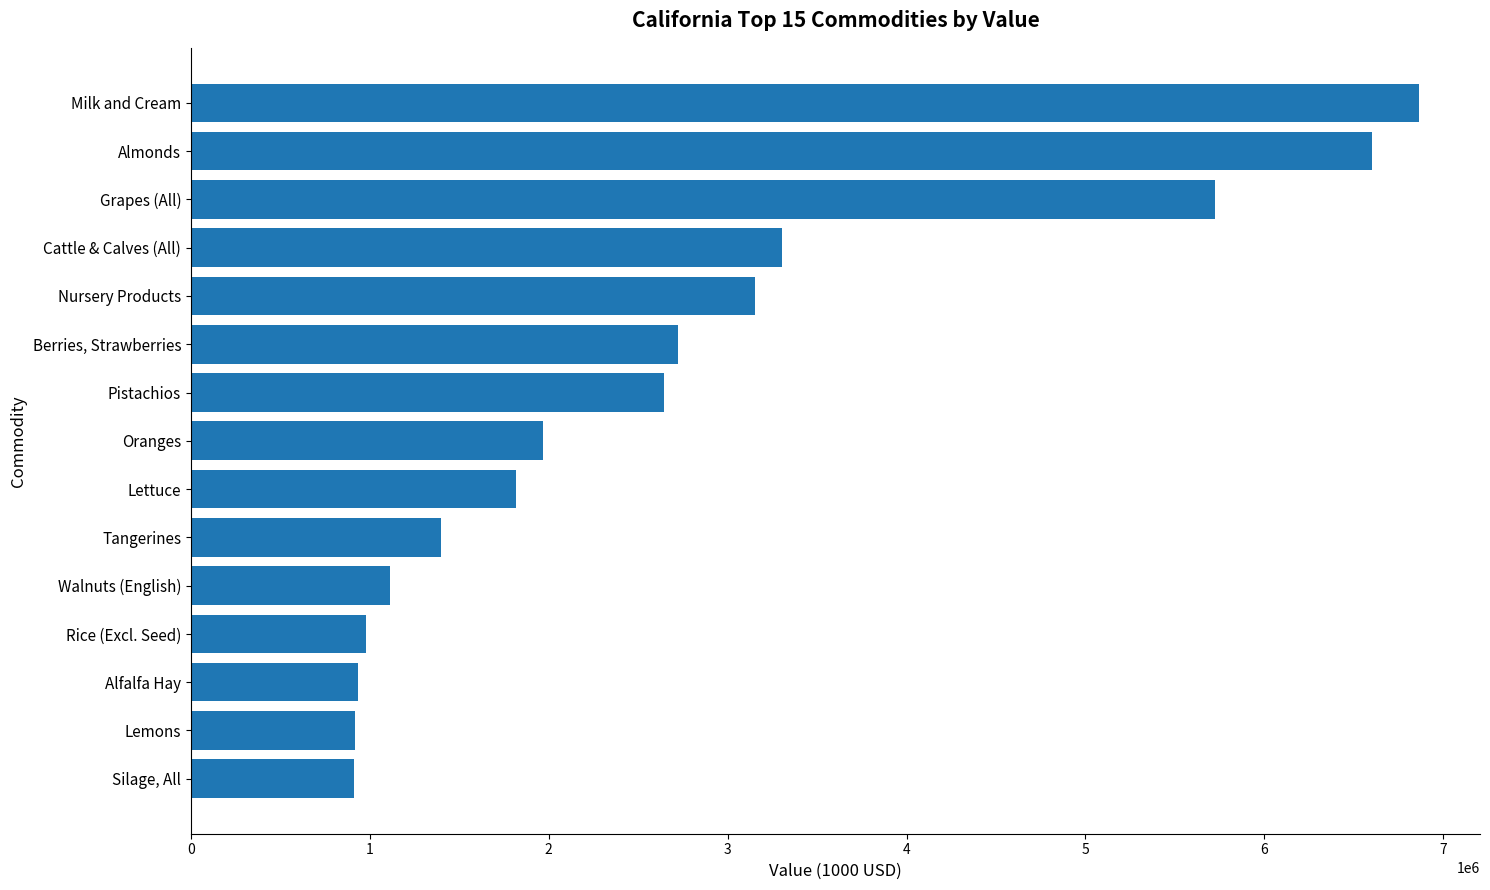

Is it true that the value at Milk and Cream is 4131127?

False